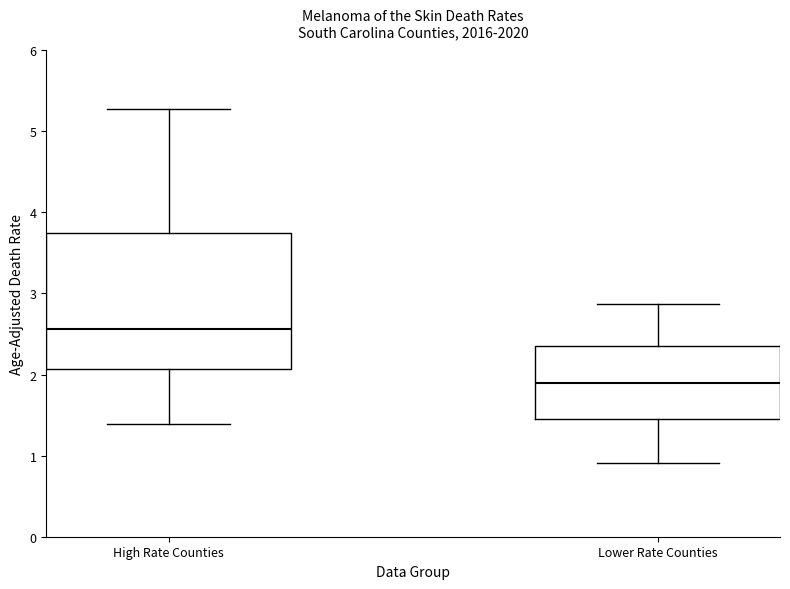

Reading left to right, transcribe this box plot: for each box, give where its median line is, the range the box spans, and where its two whiskers end, as read against the y-axis. The values are not printed on the chart, so give them approximately, as read against the axis.

High Rate Counties: median 2.6, box 2.1 to 3.7, whiskers 1.4 to 5.3
Lower Rate Counties: median 1.9, box 1.4 to 2.4, whiskers 0.9 to 2.9